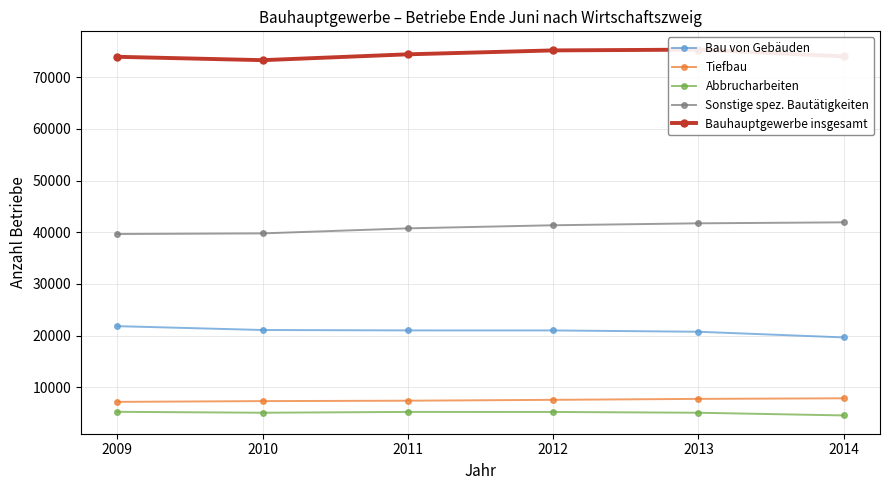

What are all the series names shown in the legend?

Bau von Gebäuden, Tiefbau, Abbrucharbeiten, Sonstige spez. Bautätigkeiten, Bauhauptgewerbe insgesamt